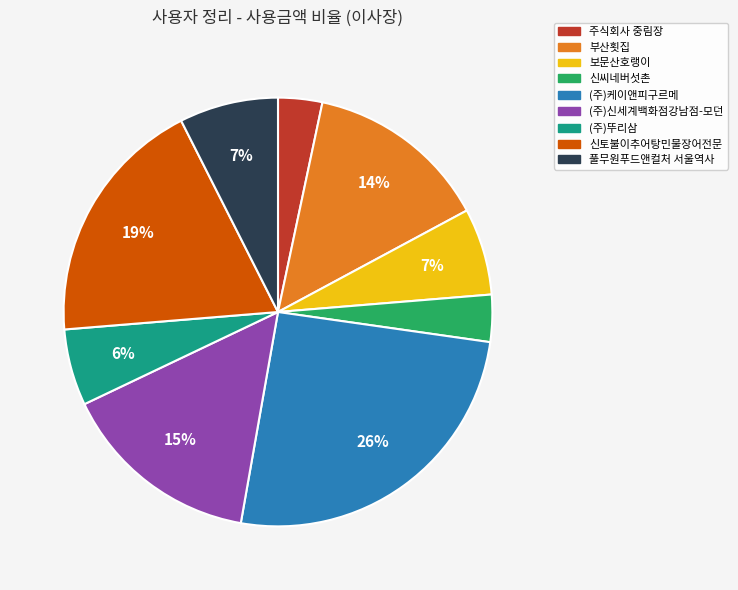

Combined, do 신토불이추어탕민물장어전문 and 부산횟집 account for over 50%?

No